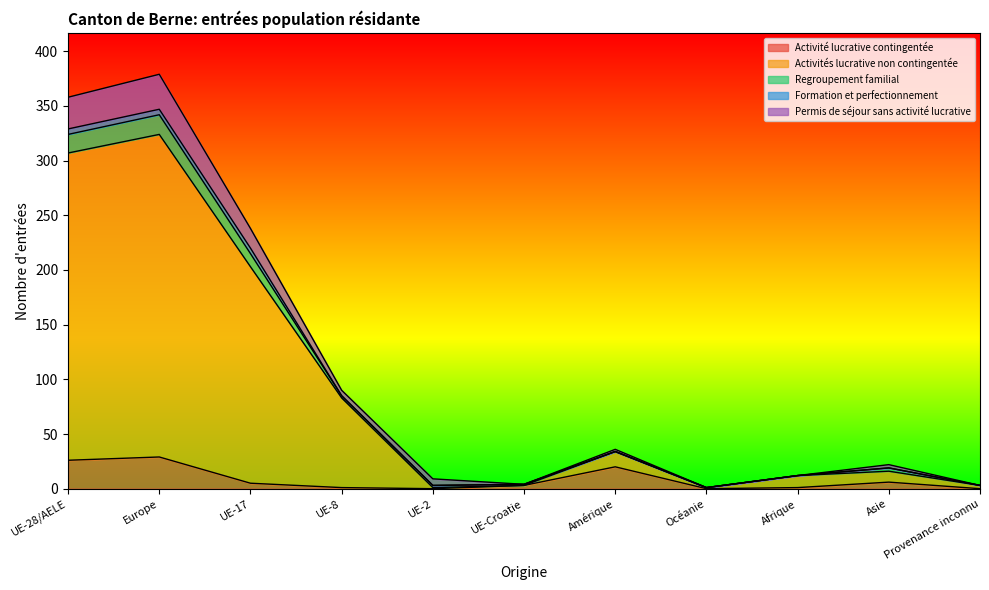

Which category has the highest value in the Permis de séjour sans activité lucrative series?

Europe